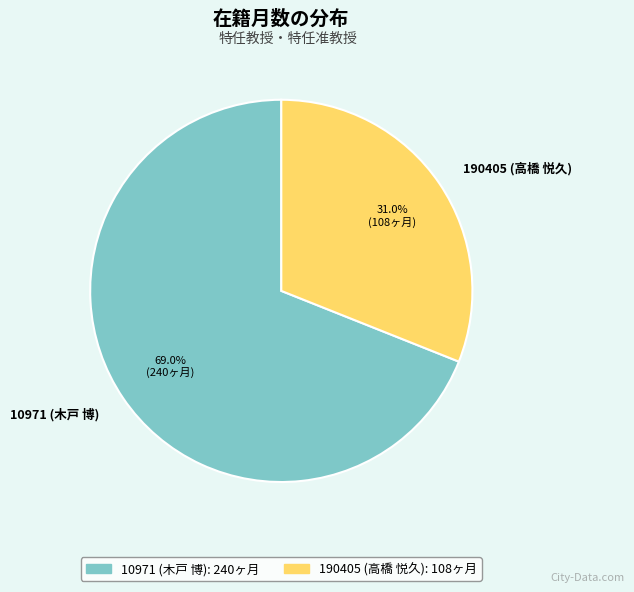

Which slice is the smallest?

190405 (高橋 悦久)